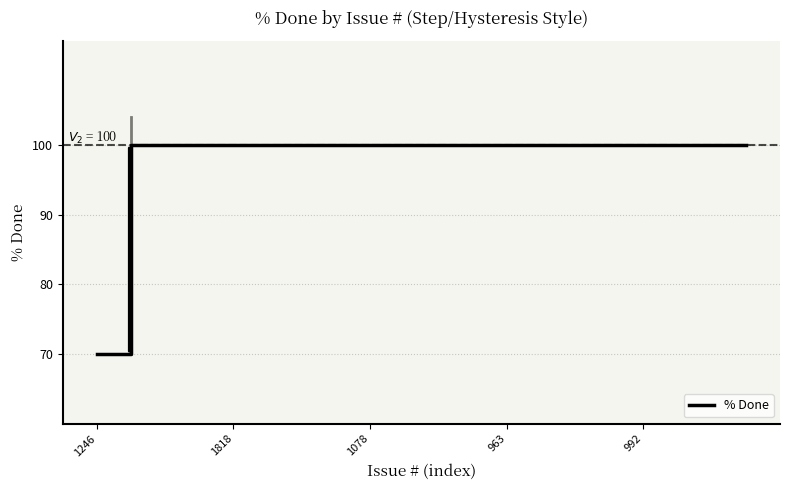

What is the smallest value displayed?

70